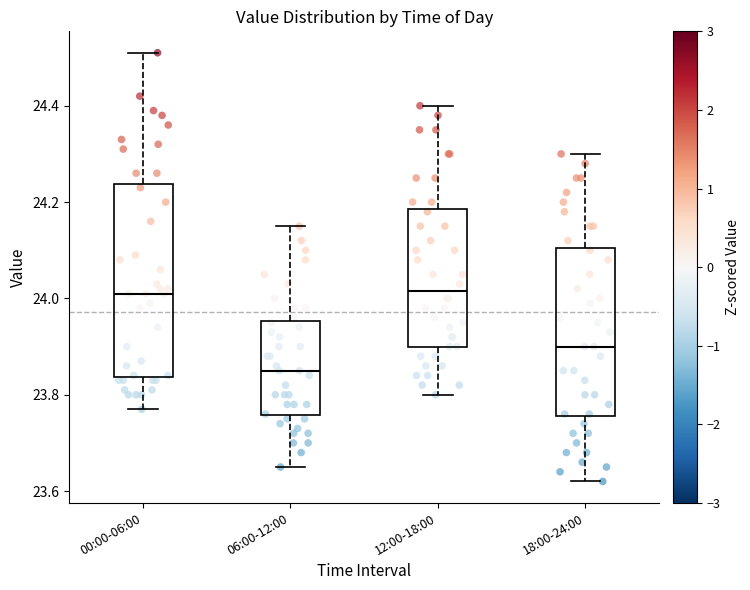

Reading left to right, transcribe this box plot: for each box, give where its median line is, the range the box spans, and where its two whiskers end, as read against the y-axis. The values are not printed on the chart, so give them approximately, as read against the axis.

00:00-06:00: median 24.02, box 23.84 to 24.24, whiskers 23.78 to 24.52
06:00-12:00: median 23.86, box 23.76 to 23.96, whiskers 23.66 to 24.16
12:00-18:00: median 24.02, box 23.90 to 24.18, whiskers 23.80 to 24.40
18:00-24:00: median 23.90, box 23.76 to 24.10, whiskers 23.62 to 24.30